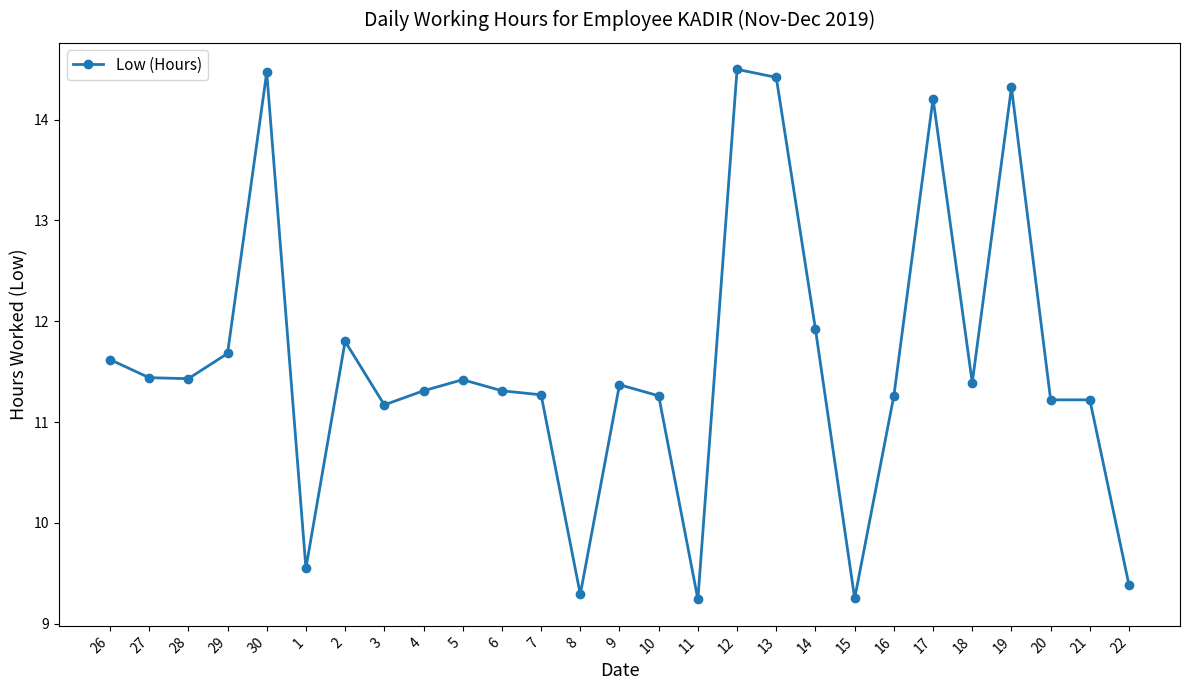

What is the average value?

11.6